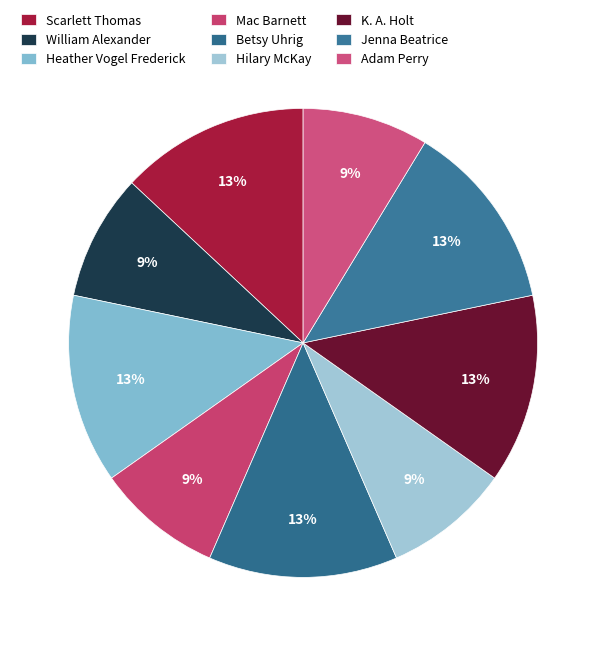

Count the number of slices in the pie.

9